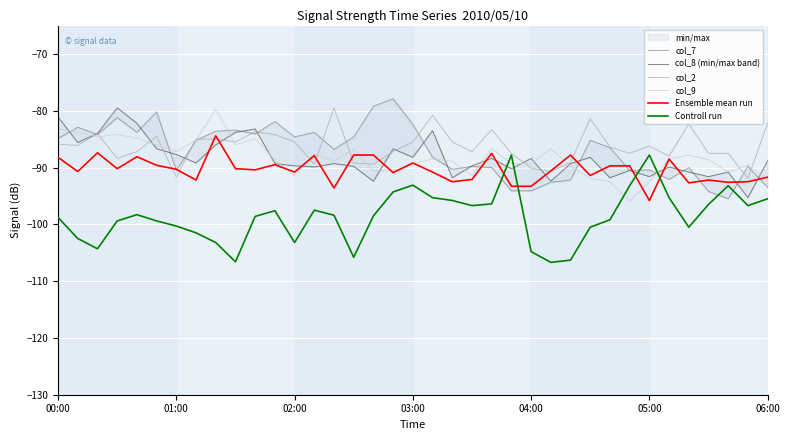

Which category has the lowest value in the Ensemble mean run series?

05:00